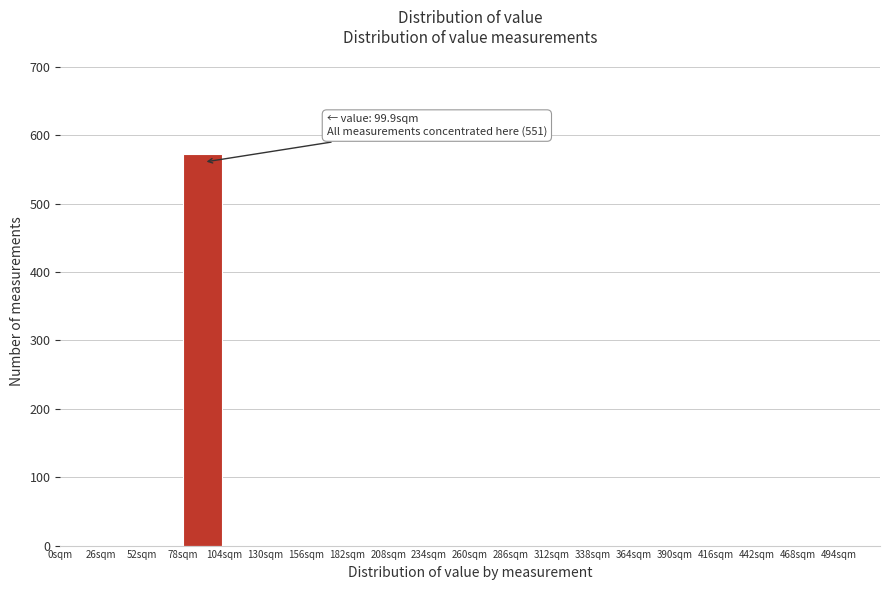

Over which range of the x-axis is the bar tallest?

78 to 104